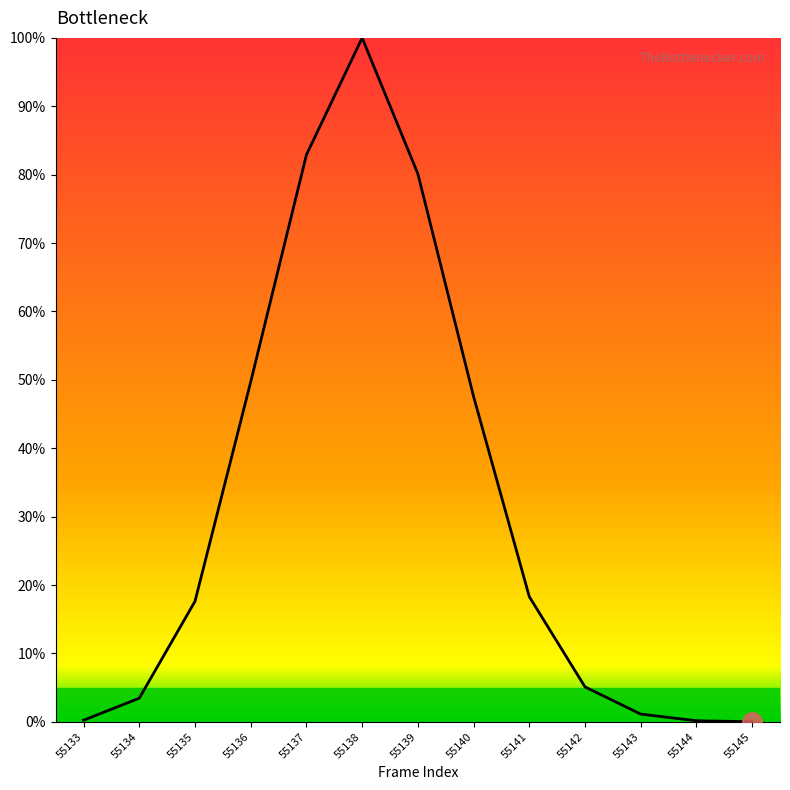

What is the approximate value at 55140?

47.6